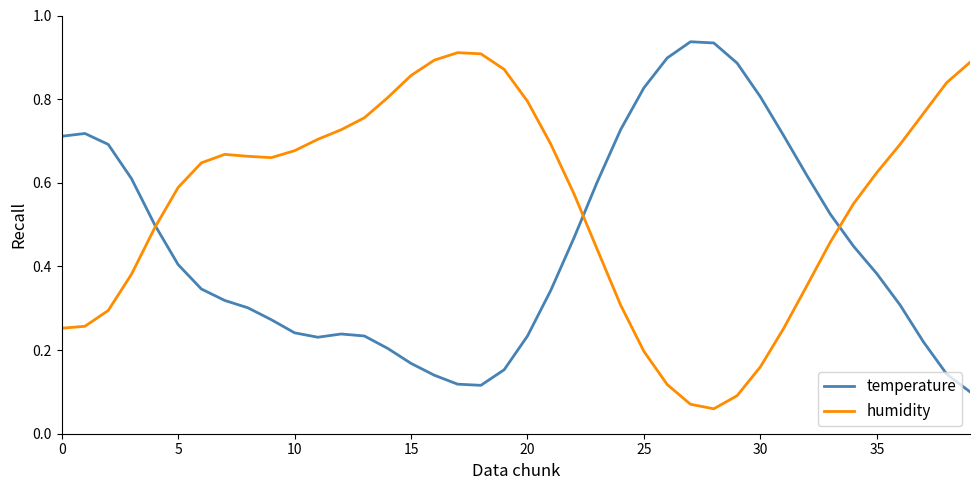

Which series has the largest total across all categories?

humidity